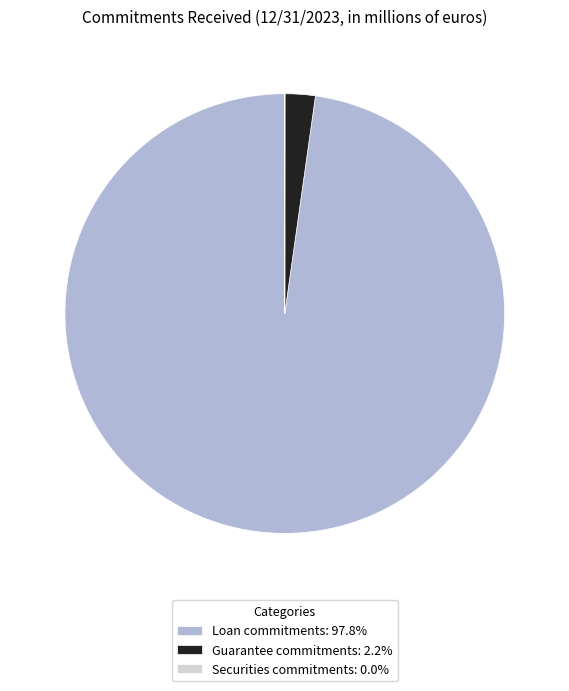

Does any single category account for the majority?

Yes